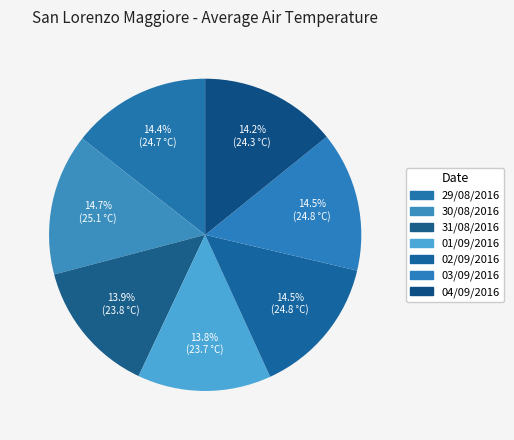

To the nearest percent, what percentage of the pie is 02/09/2016?

14%